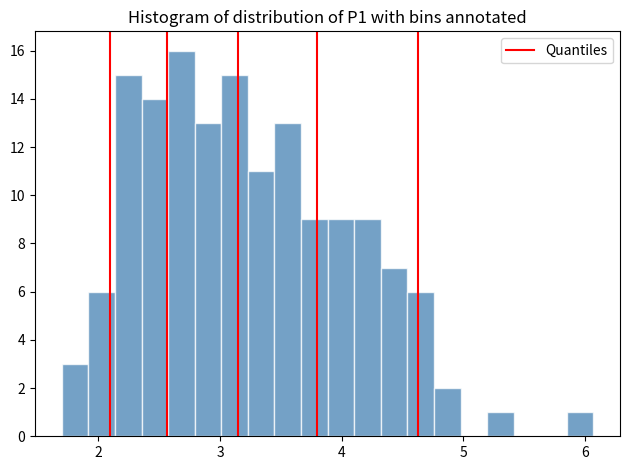

Around what value on the x-axis is the tallest bar? Give the approximate position of its centre, as read against the axis.

2.7